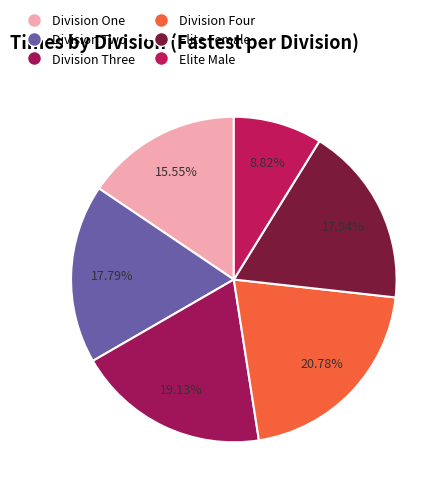

Count the number of slices in the pie.

6